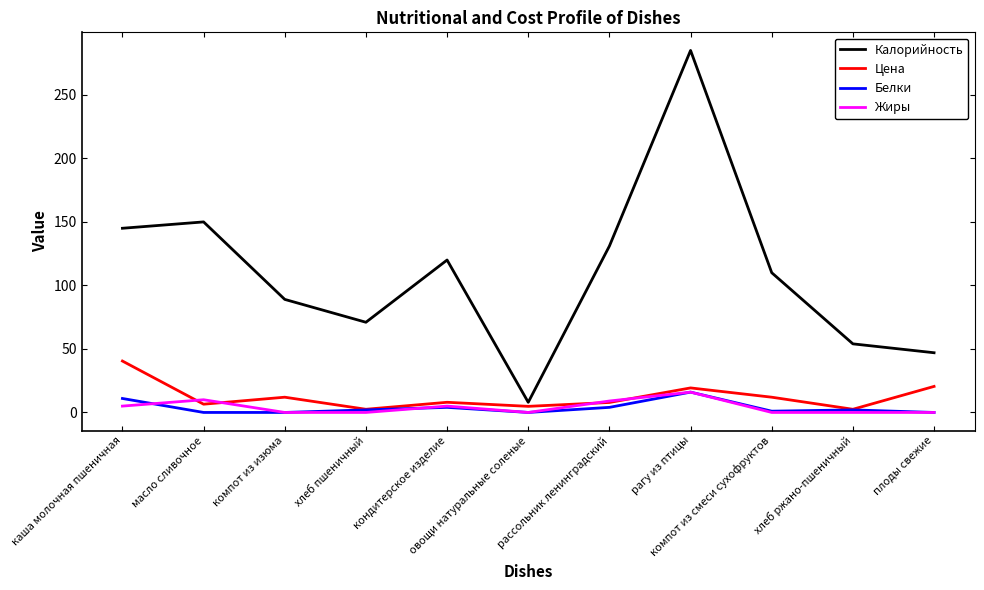

What is the greatest value displayed?

285.0